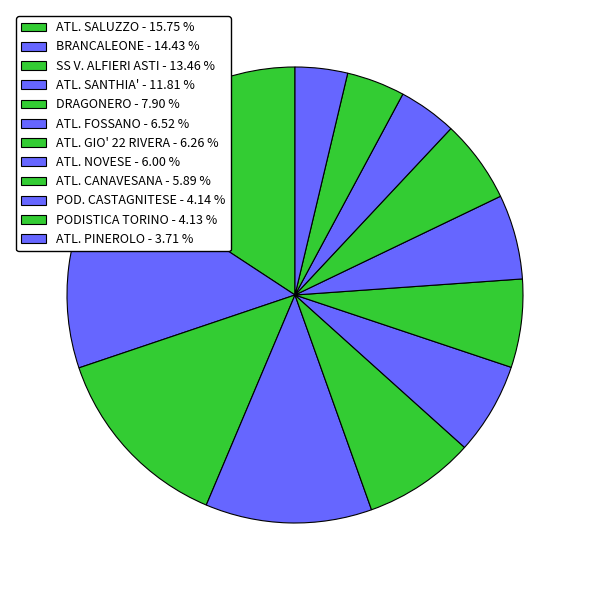

Does any single category account for the majority?

No